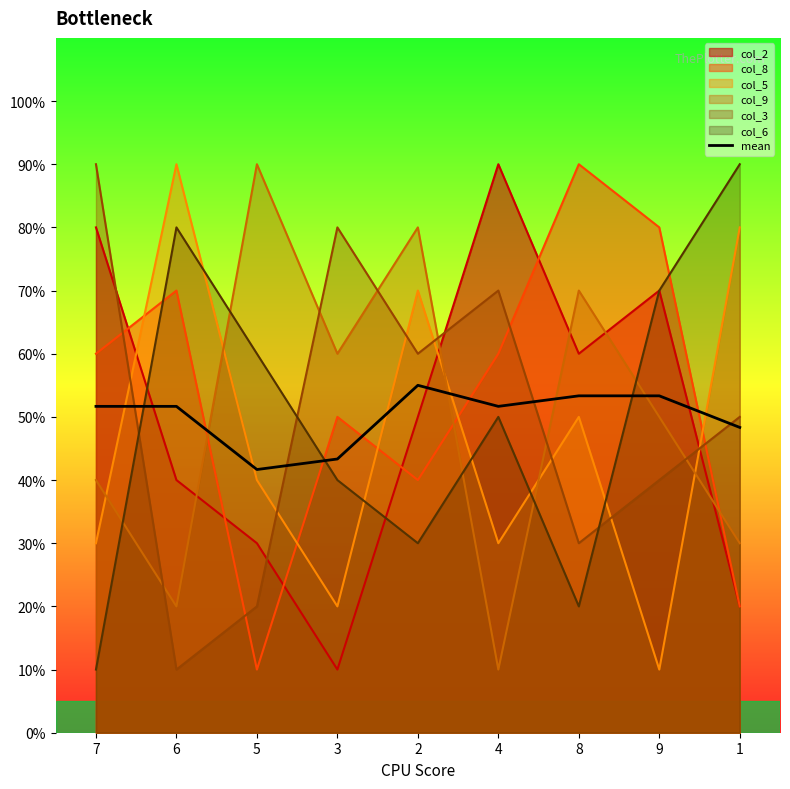

The chart shows a value of 48.3 at 1. True or false?

True